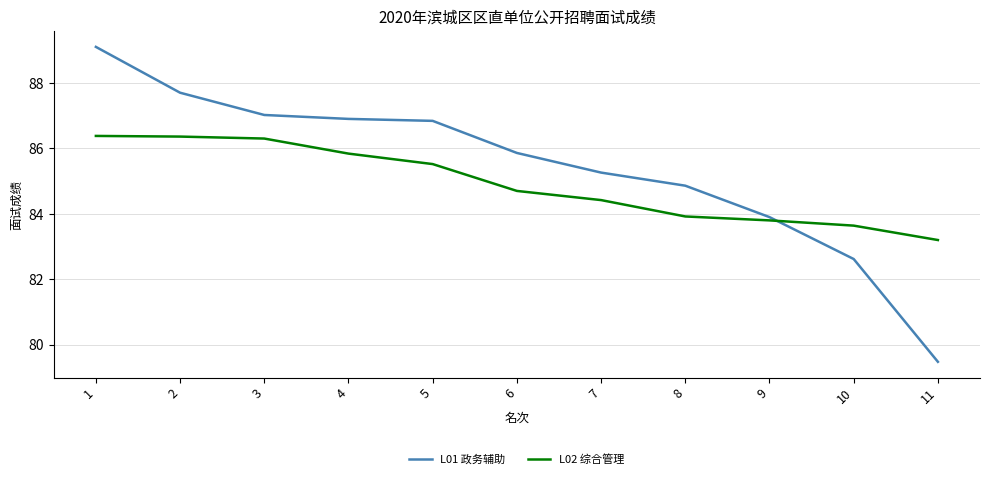

Reading left to right, transcribe all the data shown in this chart.

L01 政务辅助: 1=89.1	2=87.7	3=87.0	4=86.9	5=86.8	6=85.9	7=85.3	8=84.9	9=83.9	10=82.6	11=79.5
L02 综合管理: 1=86.4	2=86.4	3=86.3	4=85.8	5=85.5	6=84.7	7=84.4	8=83.9	9=83.8	10=83.6	11=83.2